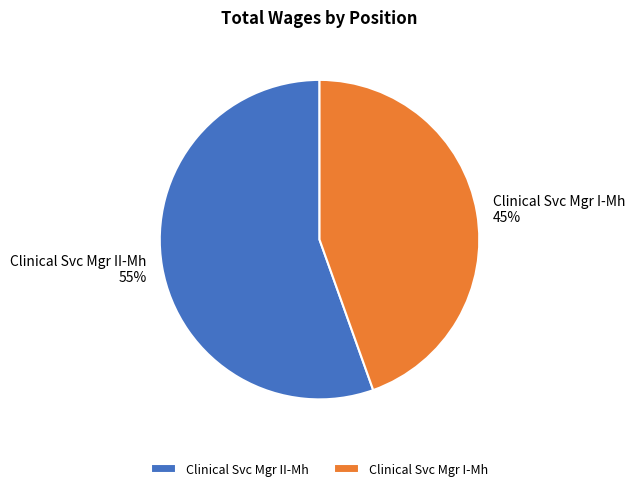

Combined, do Clinical Svc Mgr I-Mh and Clinical Svc Mgr II-Mh account for over 50%?

Yes